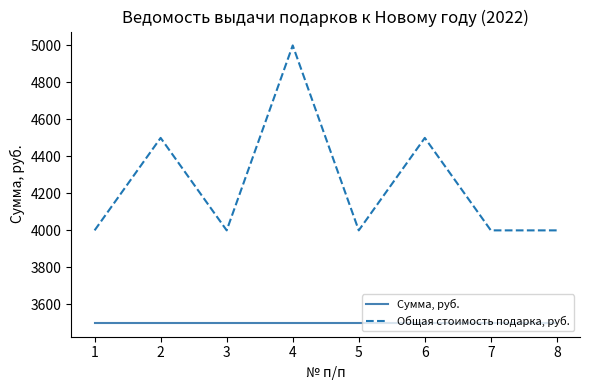

What is the difference between the maximum and minimum values in the Общая стоимость подарка, руб. series?

1000